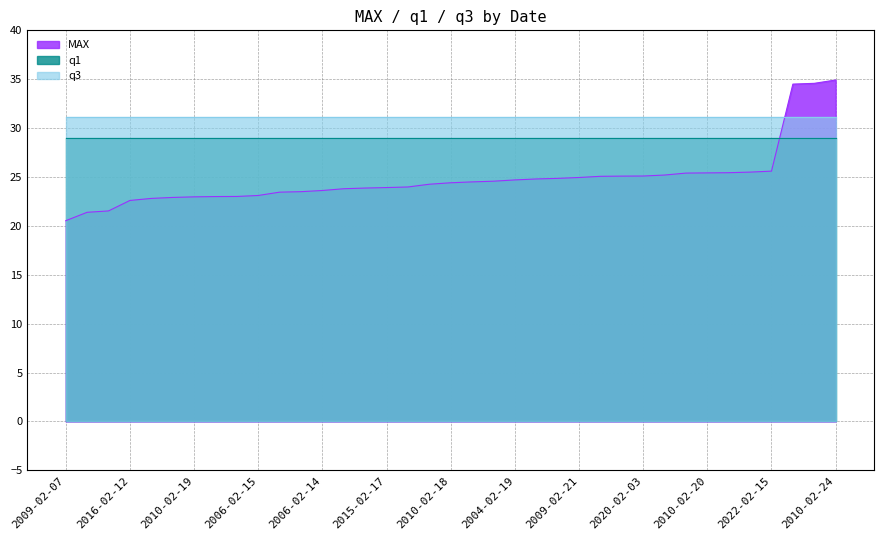

Which category has the lowest value across all series?

2009-02-07